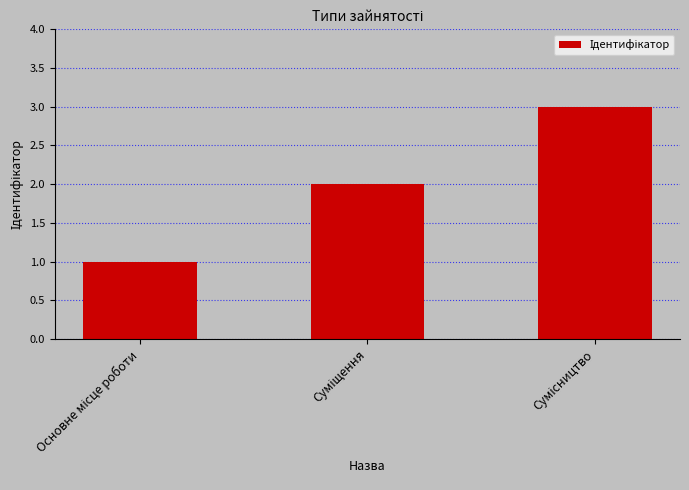

What is the greatest value displayed?

3